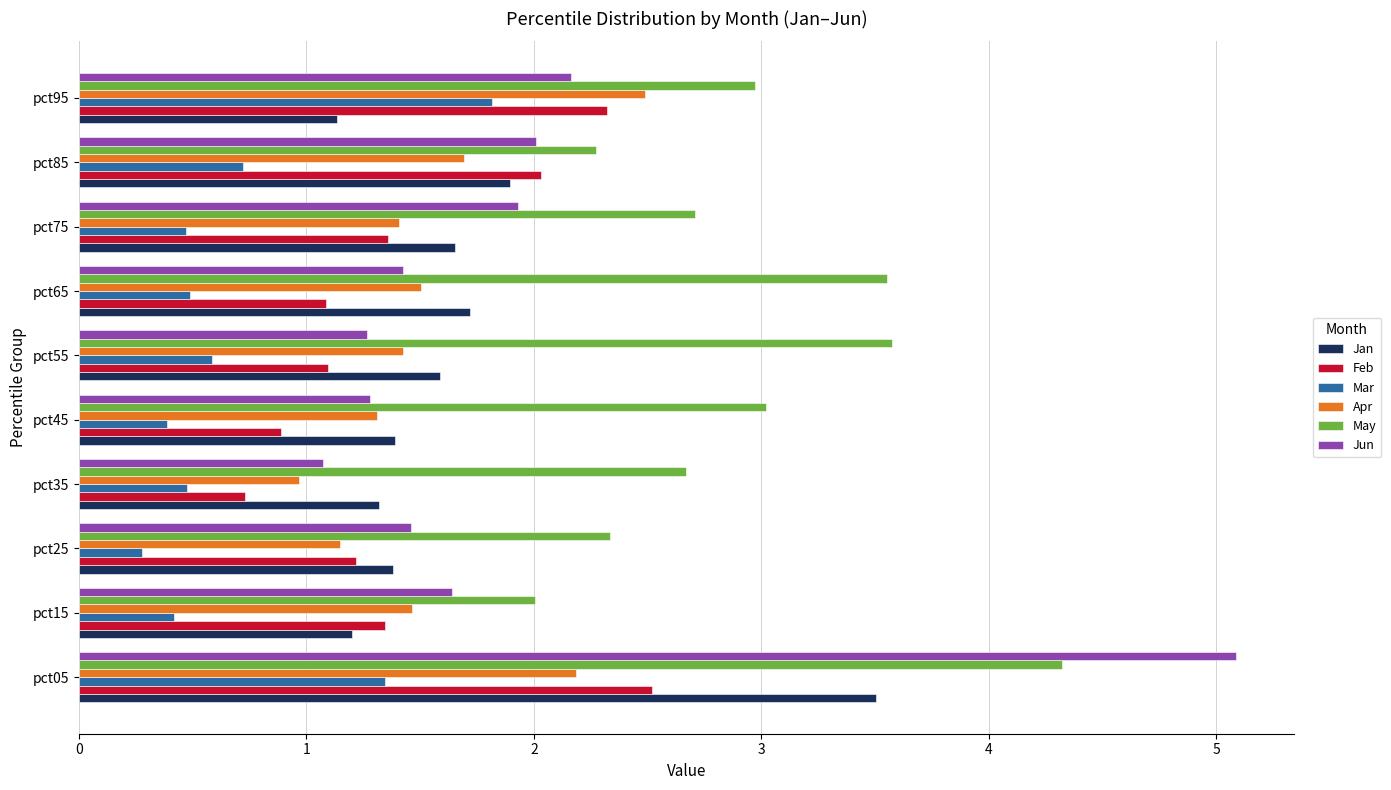

Which category has the lowest value across all series?

pct25